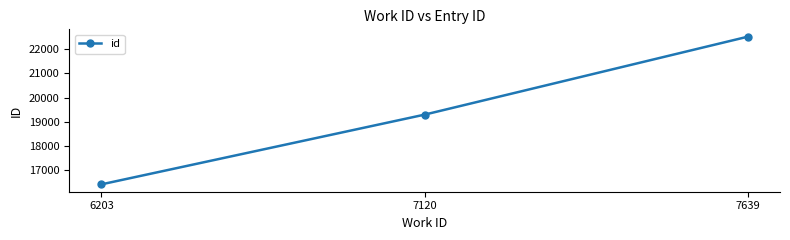

What is the difference between the maximum and minimum values?

6089